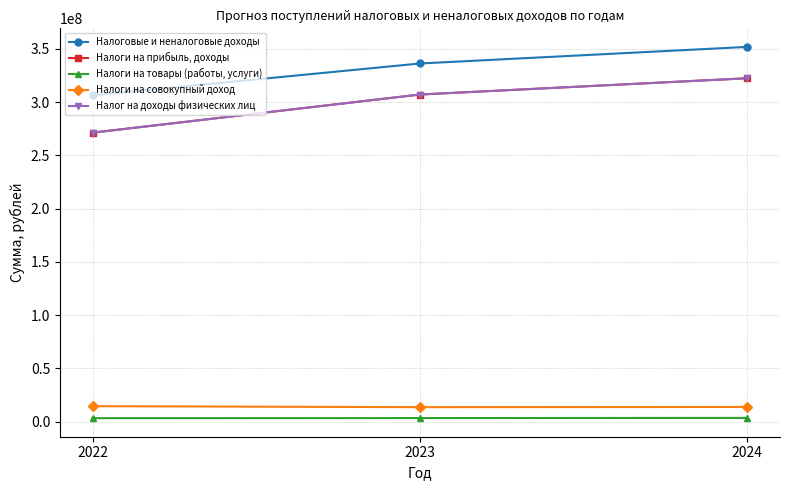

At which label is Налоговые и неналоговые доходы closest to 329076922?

2023